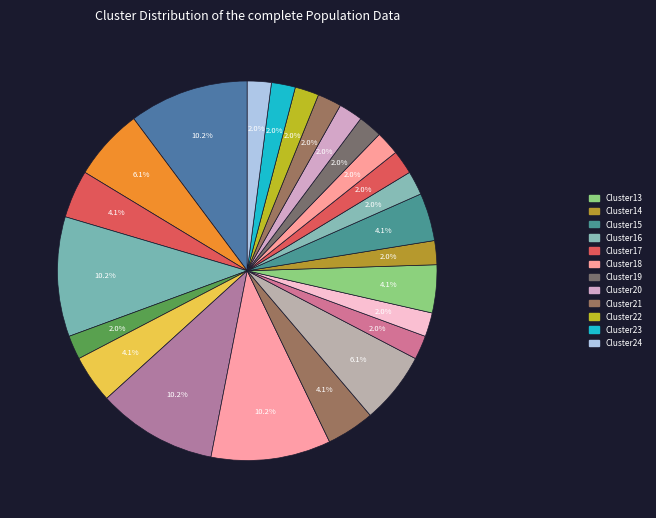

Count the number of slices in the pie.

24